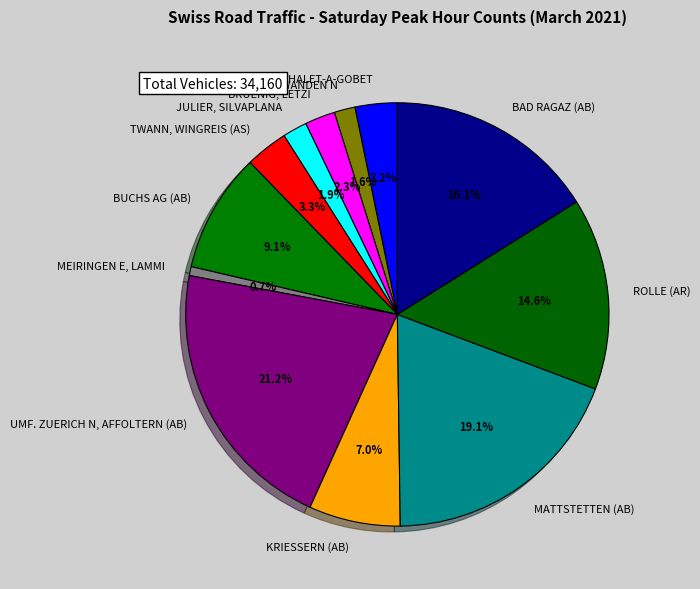

To the nearest percent, what is the combined percentage of SCHWANDEN N and BAD RAGAZ (AB)?

18%